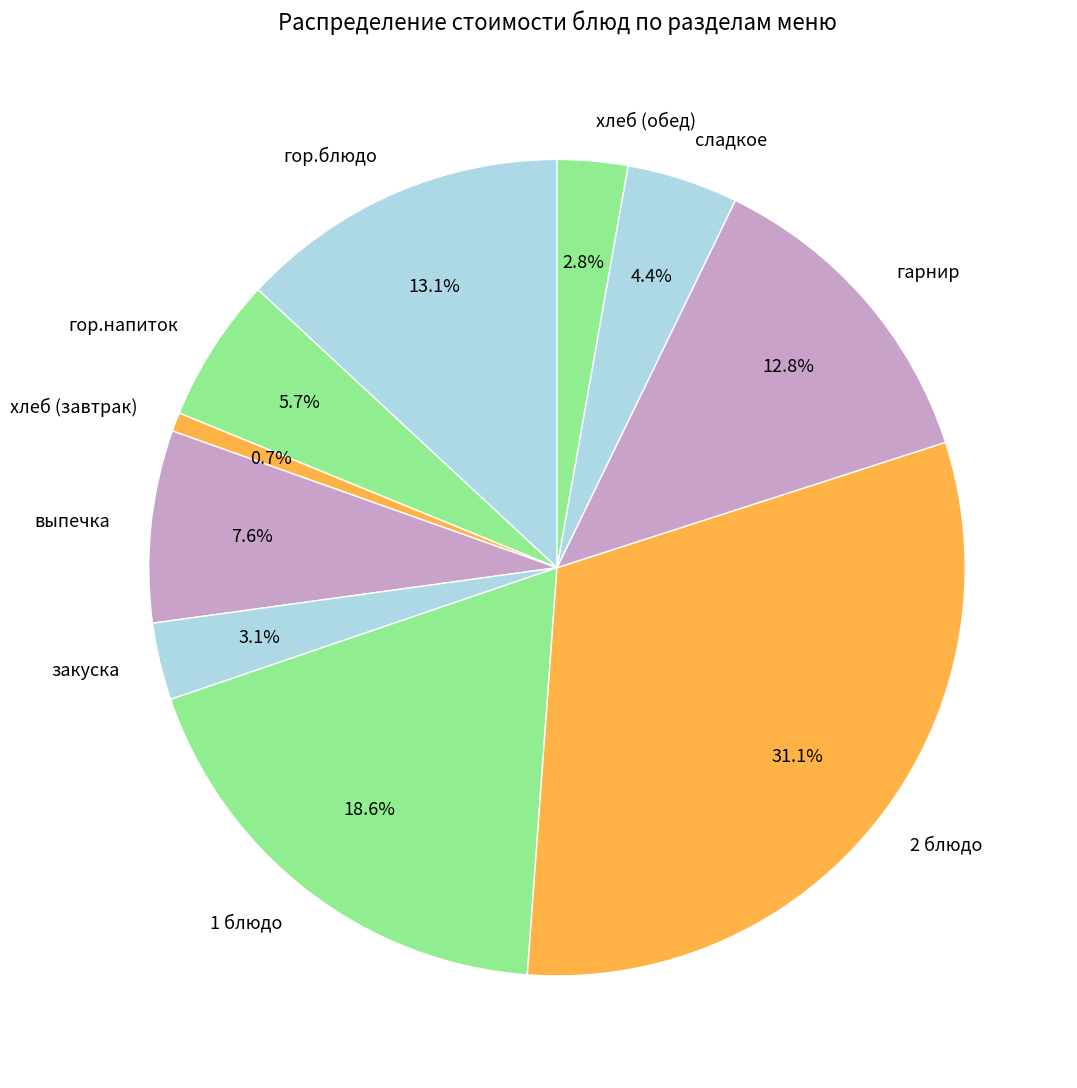

Is there any slice that represents more than half of the pie?

No